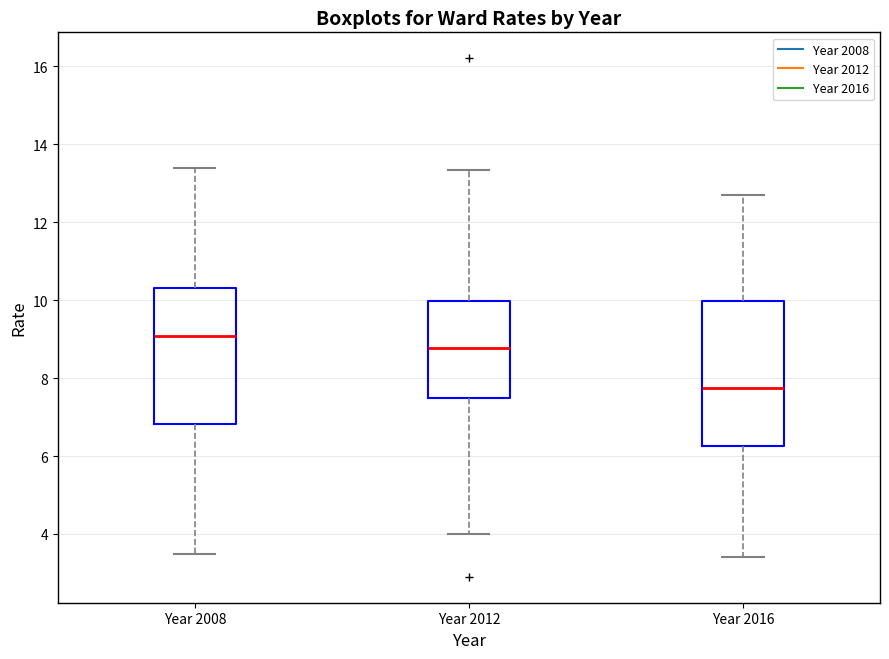

Reading left to right, read every box against the y-axis: the position of its median line, the range the box covers, and the ends of its whiskers. The values are not printed on the chart, so give them approximately, as read against the axis.

Year 2008: median 9.0, box 6.8 to 10.4, whiskers 3.4 to 13.4
Year 2012: median 8.8, box 7.4 to 10.0, whiskers 4.0 to 13.4
Year 2016: median 7.8, box 6.2 to 10.0, whiskers 3.4 to 12.8